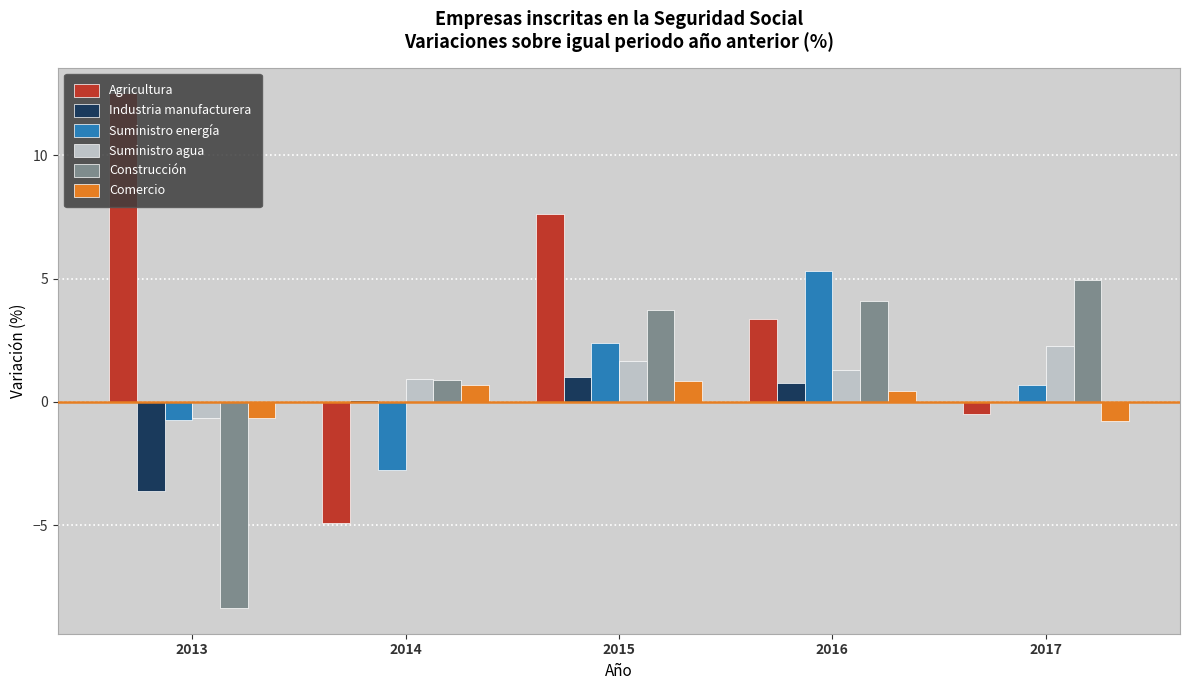

True or false: Suministro energía has a value of 2.5 at 2016.

False